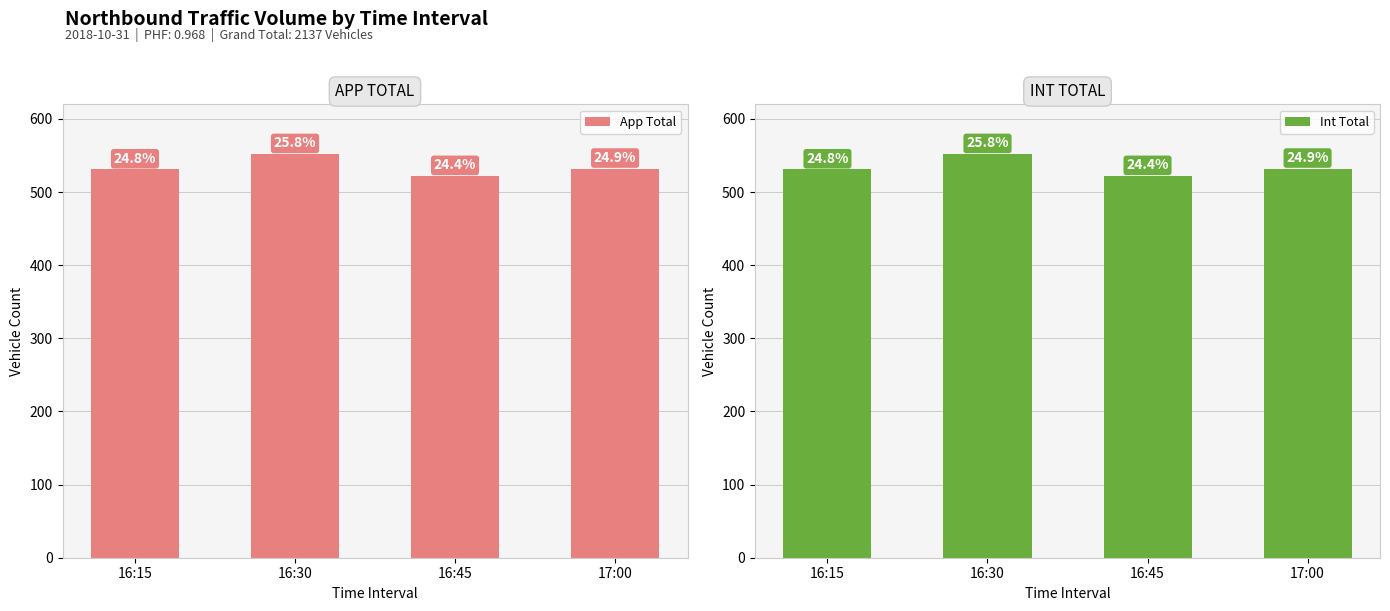

Rank the series by their maximum value, from lowest to highest.

App Total, Int Total